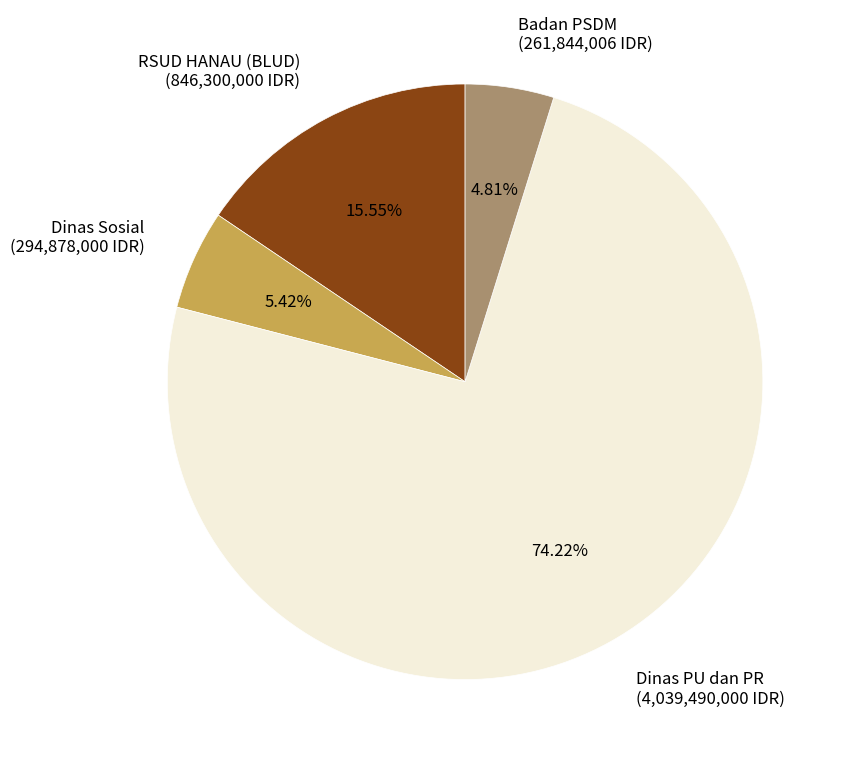

Between Badan PSDM (261,844,006 IDR) and Dinas PU dan PR (4,039,490,000 IDR), which is larger?

Dinas PU dan PR (4,039,490,000 IDR)